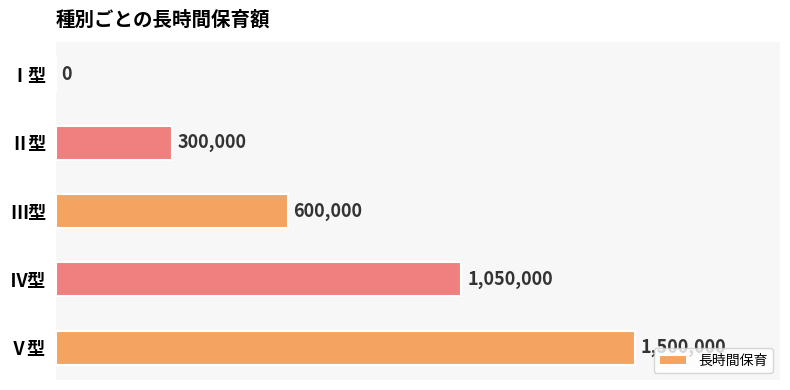

At which label is the value closest to 750000?

Ⅲ型